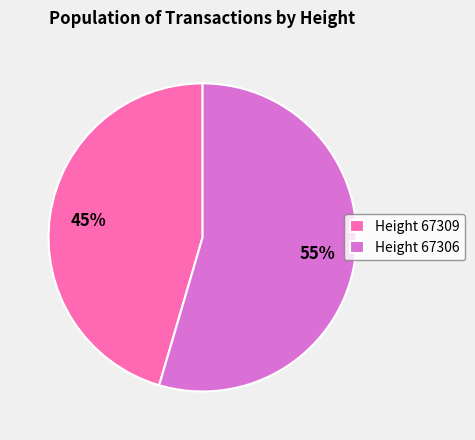

Is the sum of Height 67306 and Height 67309 greater than half?

Yes